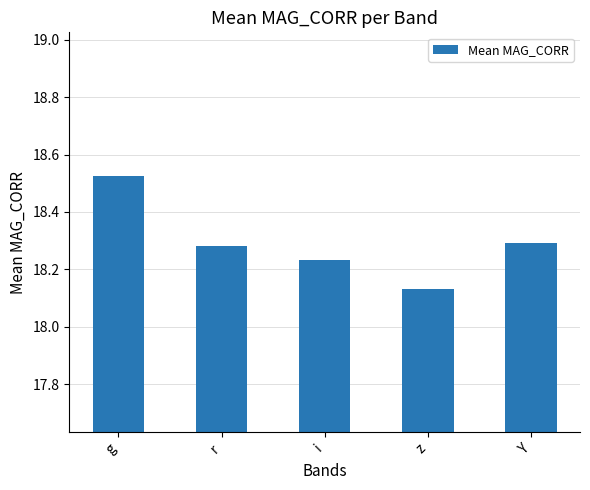

Which label corresponds to the smallest value in the chart?

z